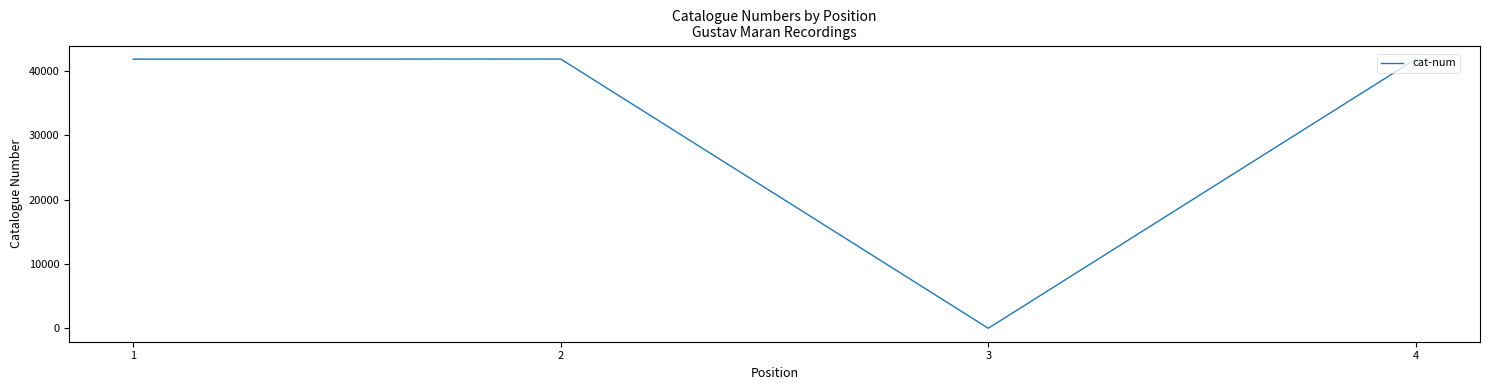

What is the difference between the maximum and minimum values?

41896